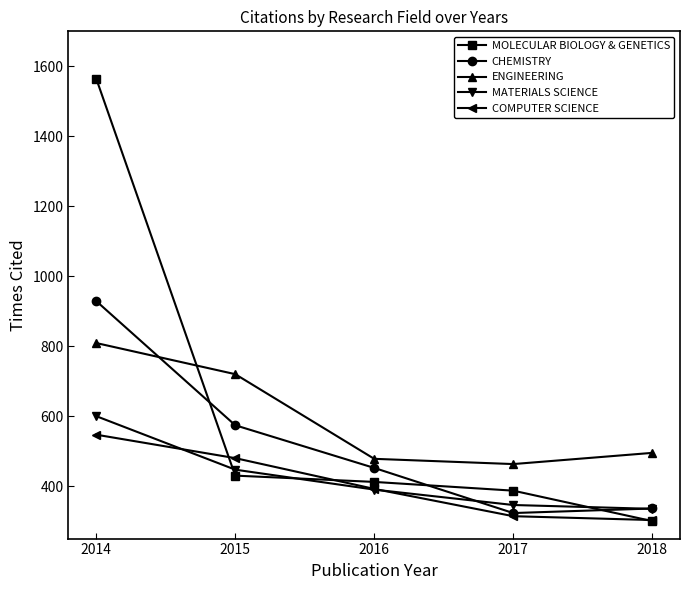

Rank the series by their maximum value, from lowest to highest.

COMPUTER SCIENCE, MATERIALS SCIENCE, ENGINEERING, CHEMISTRY, MOLECULAR BIOLOGY & GENETICS